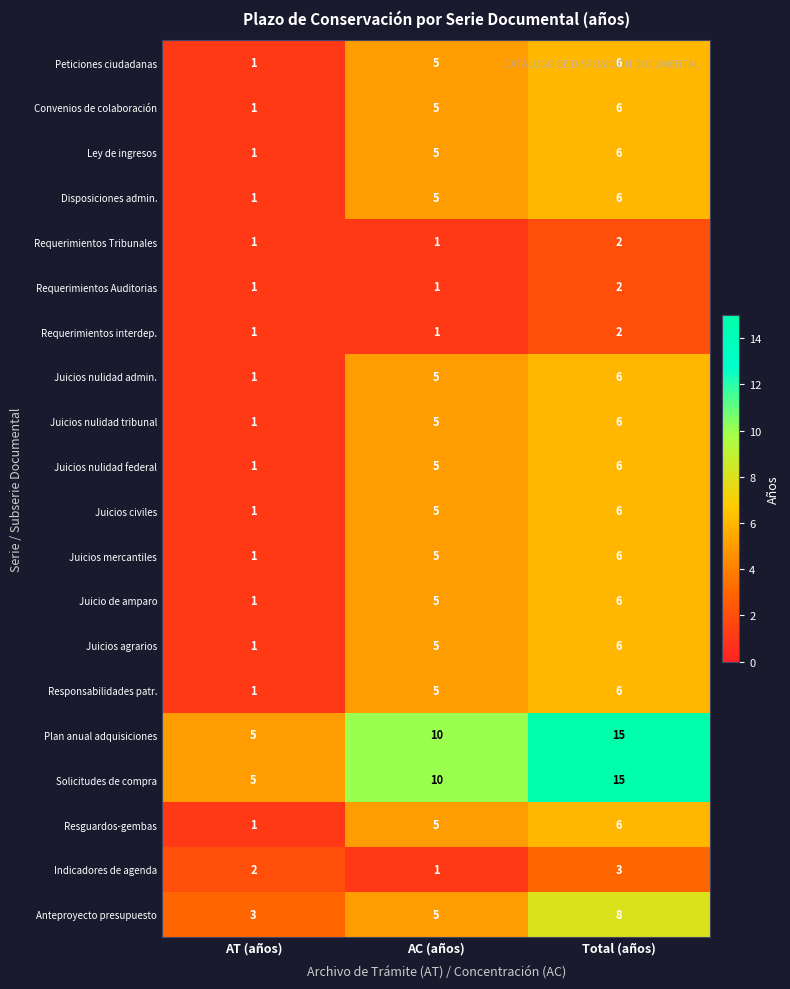

What is the total value across all series at AC (años)?

94